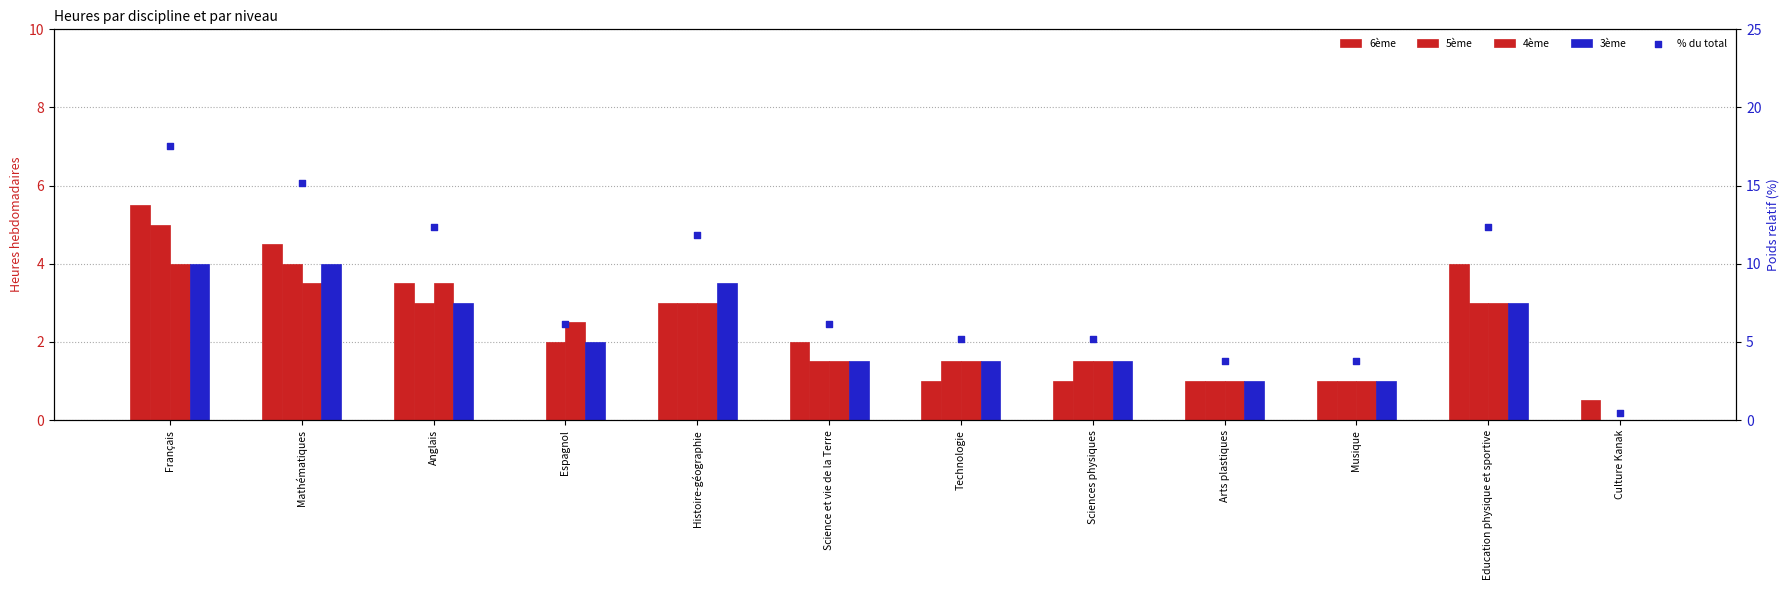

At how many categories does at least one series exceed 8?

5